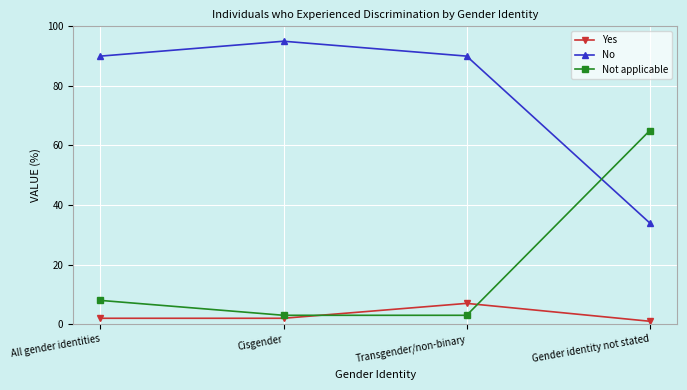

Is the value of Not applicable at Transgender/non-binary greater than the value of No at Cisgender?

No